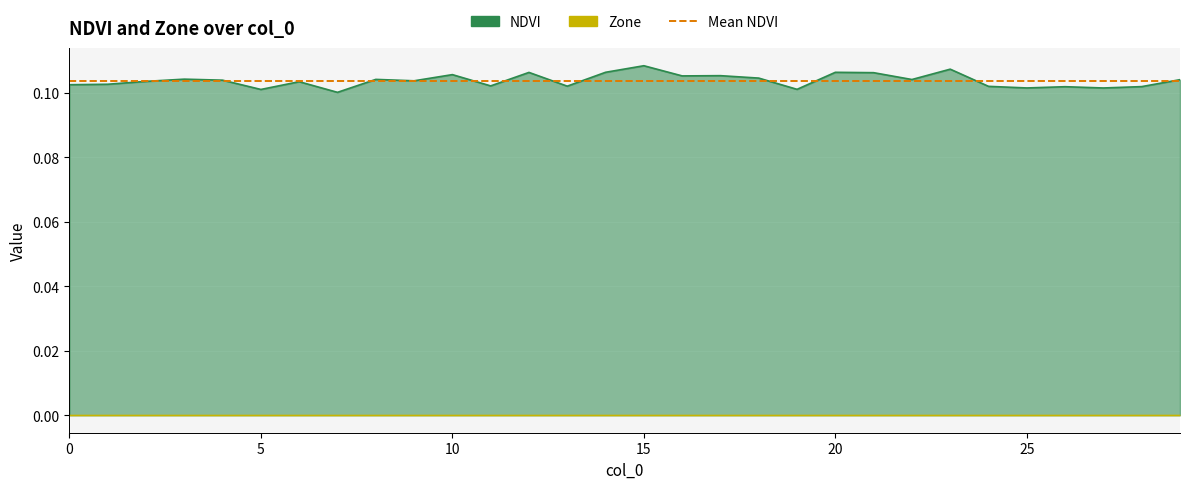

What is the value of the 1st point from the left?

0.1